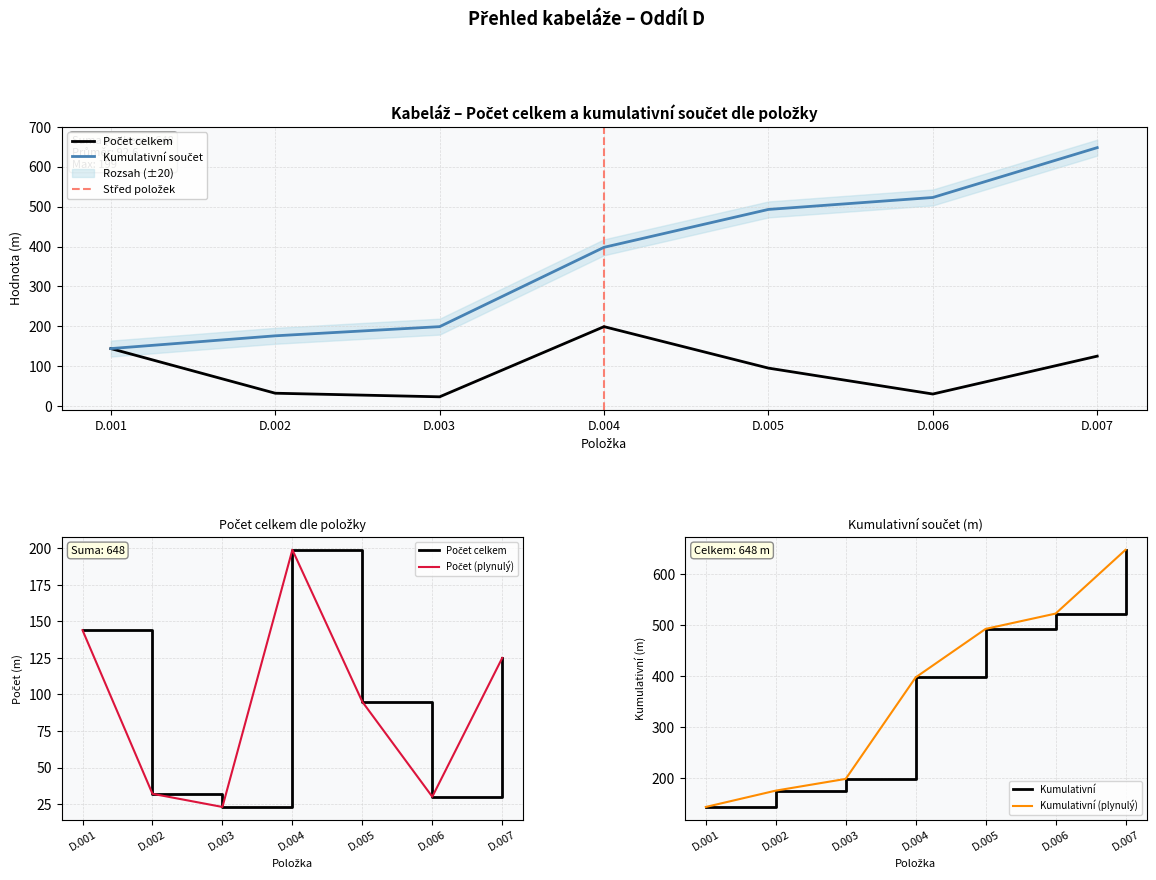

Is this an area chart (filled region under the line)?

No